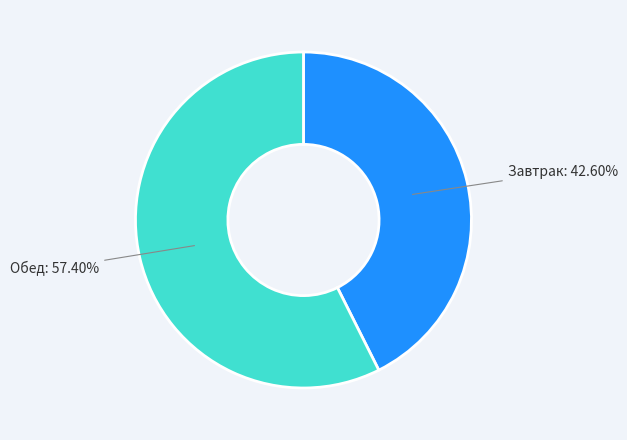

Is there a majority slice in this chart?

Yes